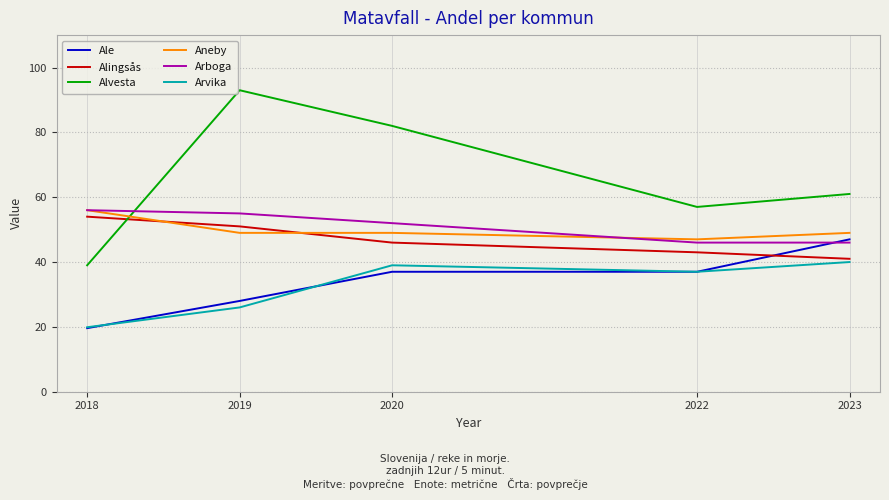

Rank the categories by Alvesta value from highest to lowest.

2019, 2020, 2023, 2022, 2018